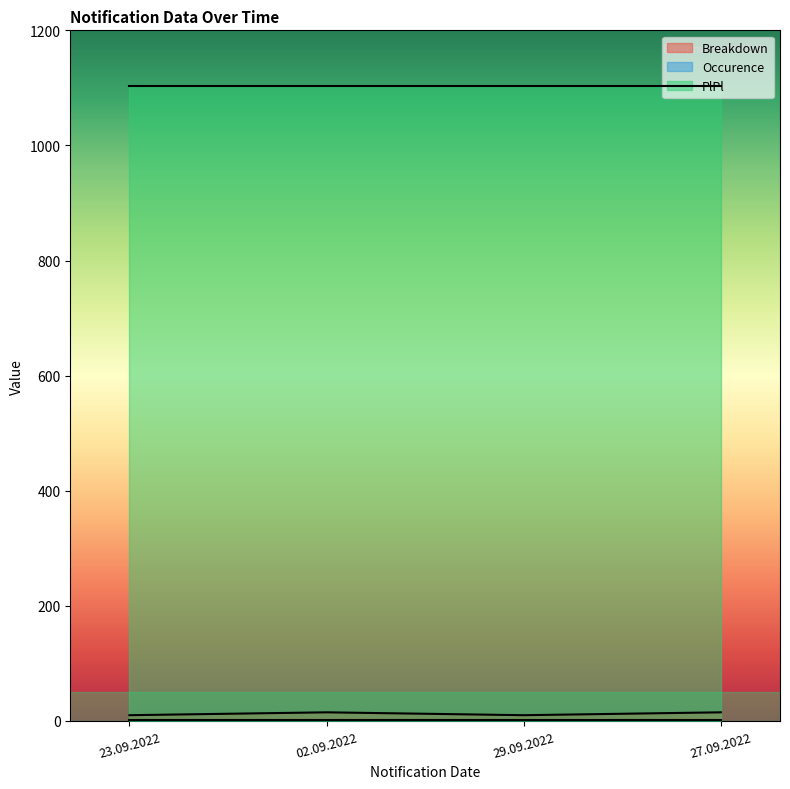

Reading left to right, what are all the values shown in this chart?

Breakdown: 23.09.2022=10	02.09.2022=15	29.09.2022=10	27.09.2022=15
Occurence: 23.09.2022=1	02.09.2022=1	29.09.2022=1	27.09.2022=1
PlPl: 23.09.2022=1104	02.09.2022=1104	29.09.2022=1104	27.09.2022=1104